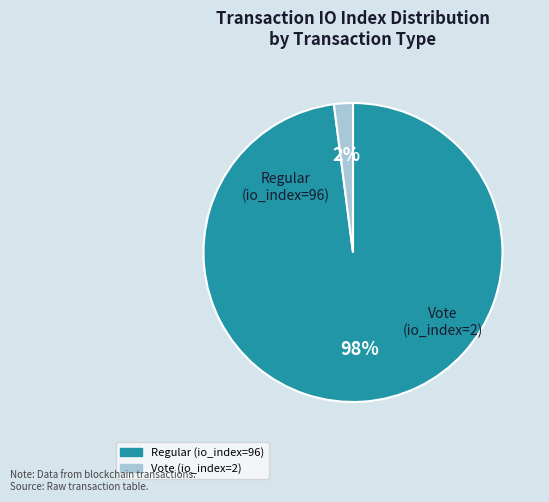

To the nearest percent, what is the combined percentage of Regular (io_index=96) and Vote (io_index=2)?

100%